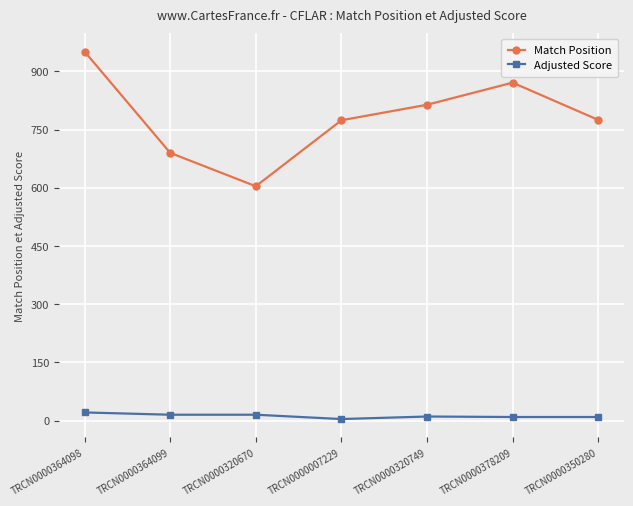

True or false: Match Position and Adjusted Score cross at least once.

False